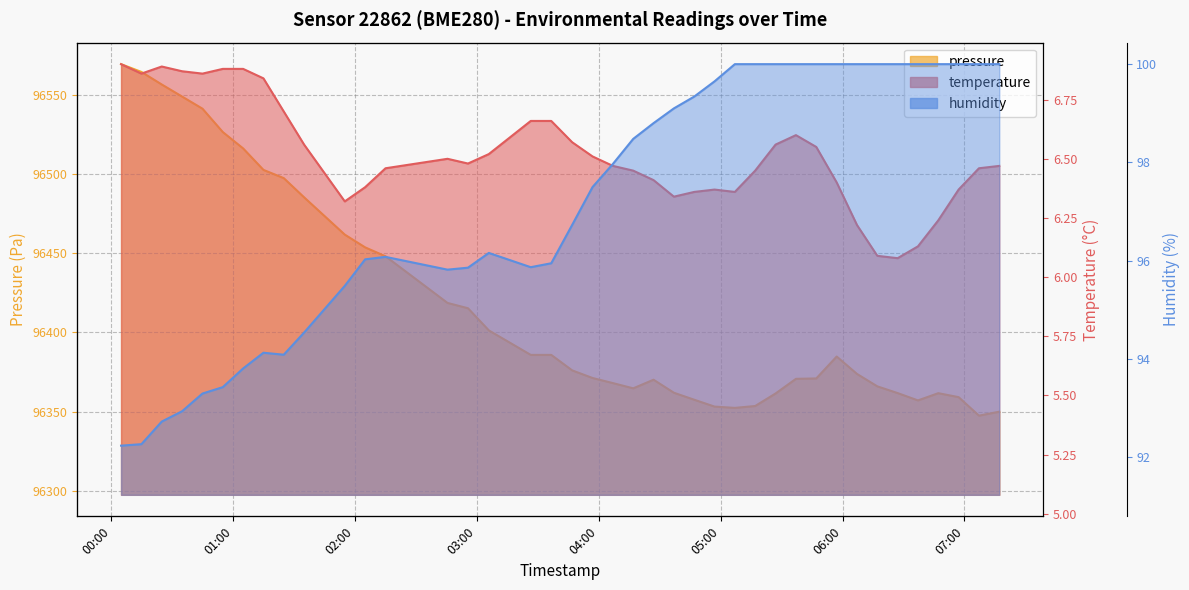

The value of humidity at 24 is 144.7. True or false?

False